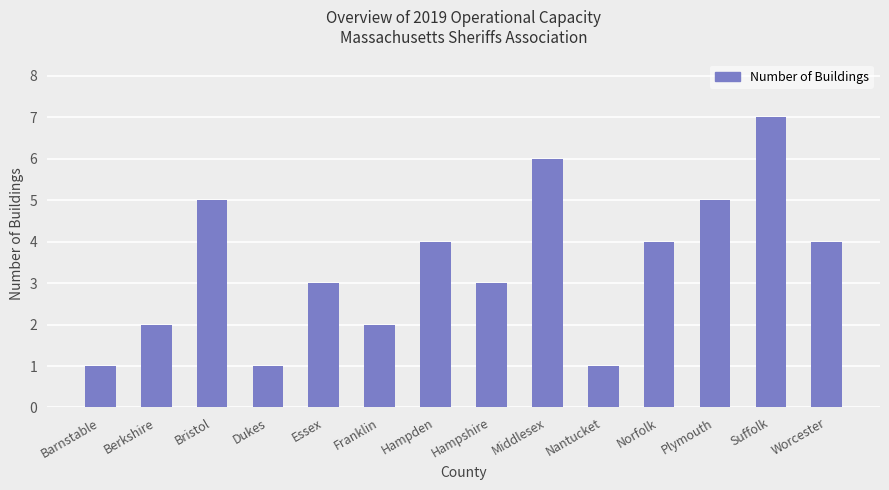

What is the change in value from Middlesex to Plymouth?

-1